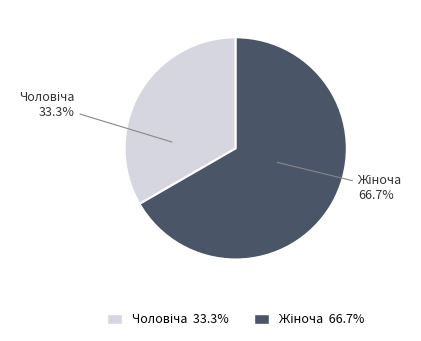

To the nearest percent, what is the average slice percentage?

50%